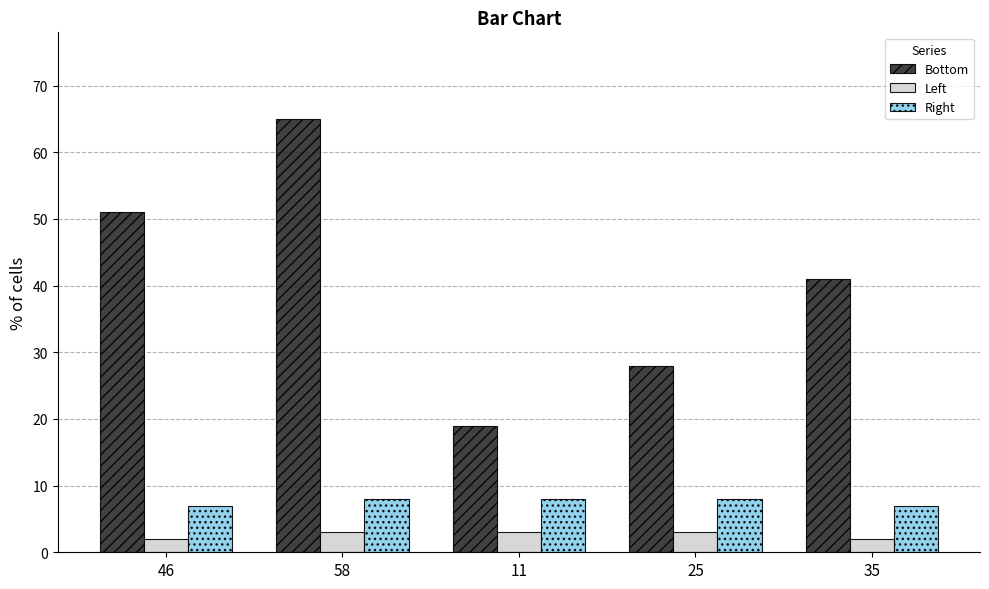

What is the label of the 5th bar from the left?

35